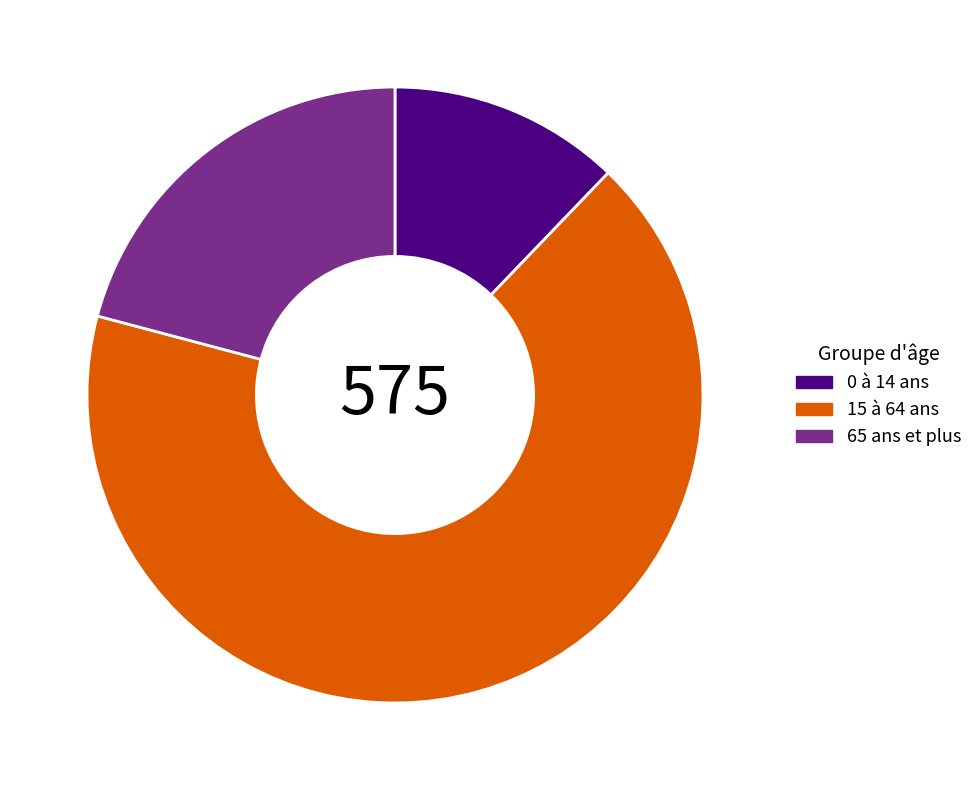

What is the smallest slice in the pie chart?

0 à 14 ans